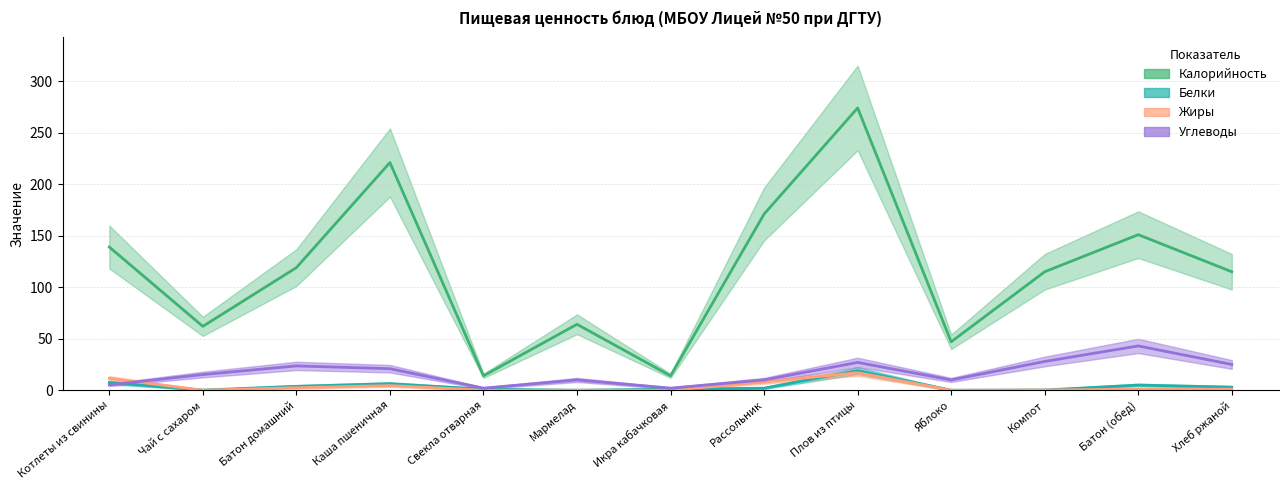

Which has a higher value, Батон (обед) or Мармелад?

Батон (обед)